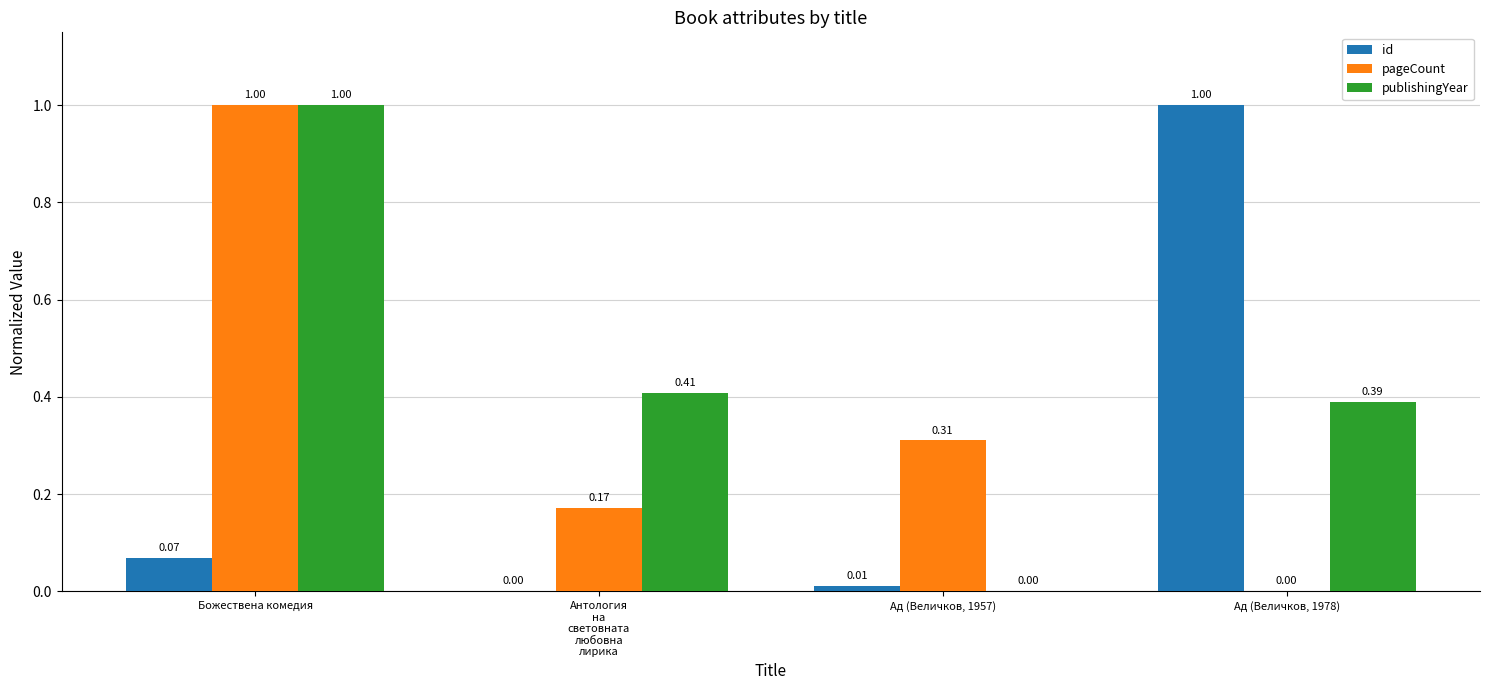

Which category has the highest value in the publishingYear series?

Божествена комедия